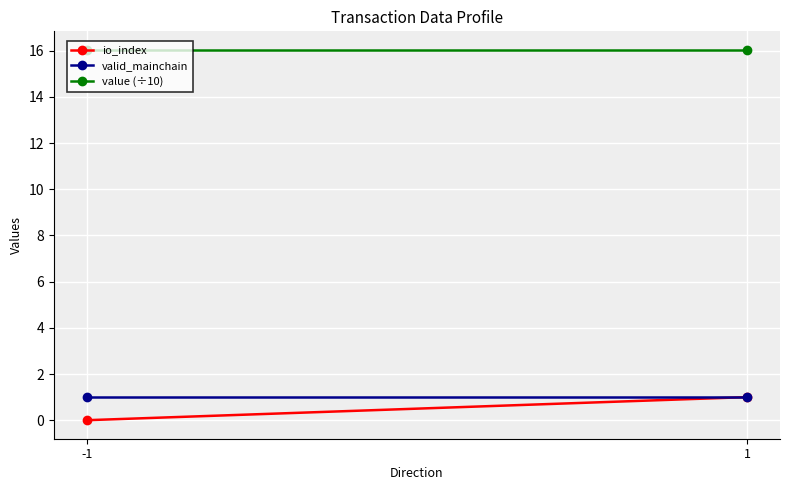

What is the highest value of the value (÷10) series?

16.0